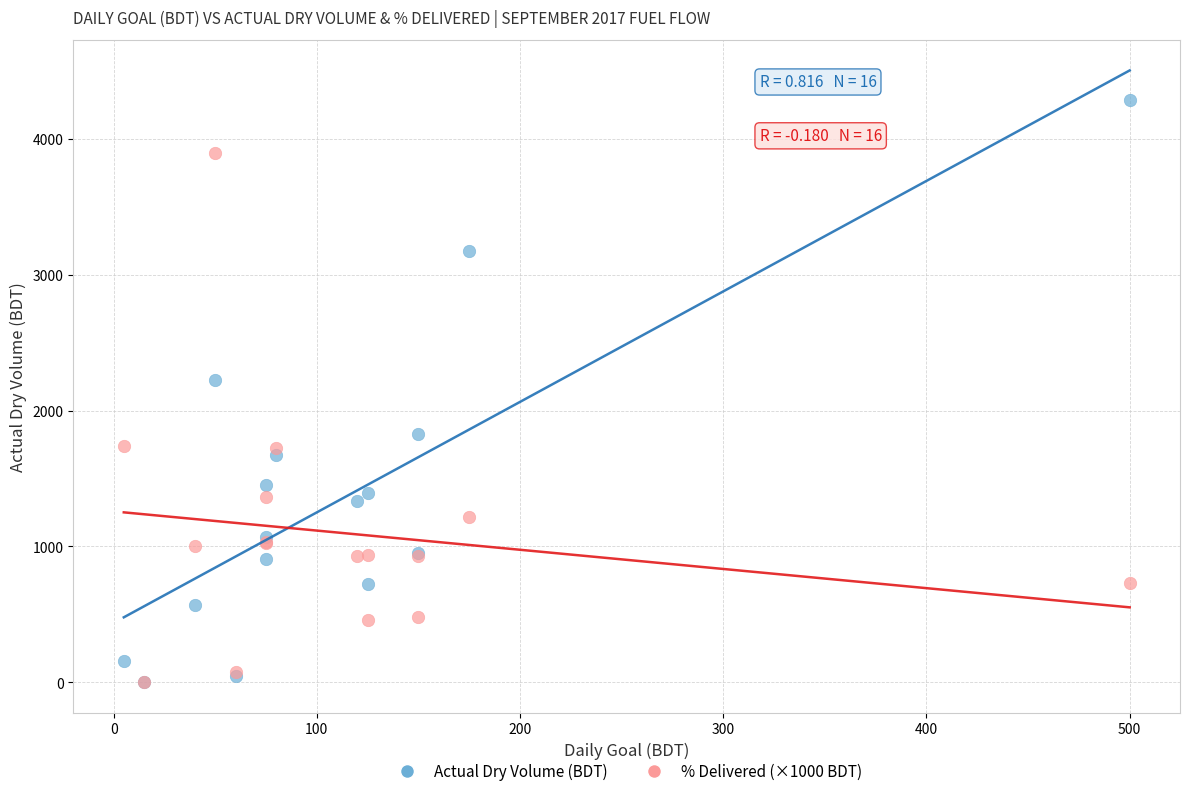

Across all series, what Y value is closest to 2143?

2225.7